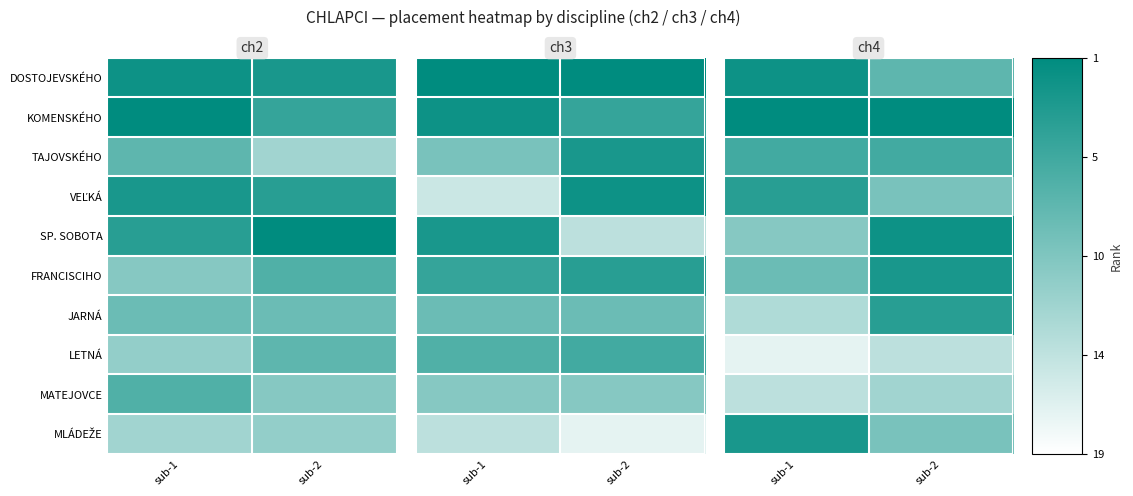

What is the difference between the highest and lowest values at sub-1?

17